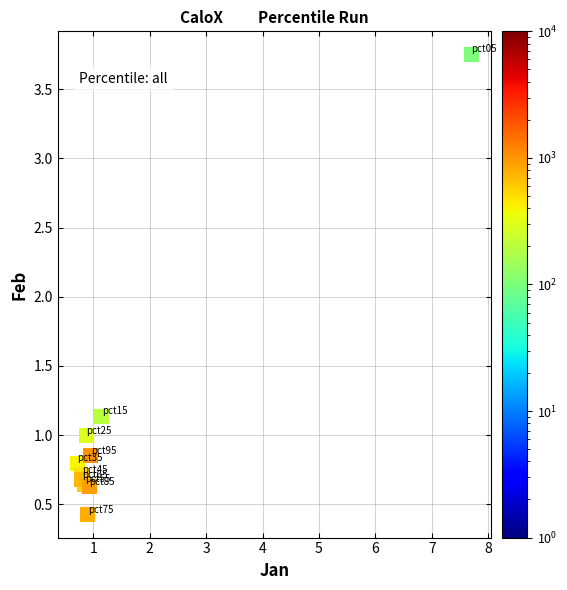

What Y value in the scatter plot is closest to 2?

1.1